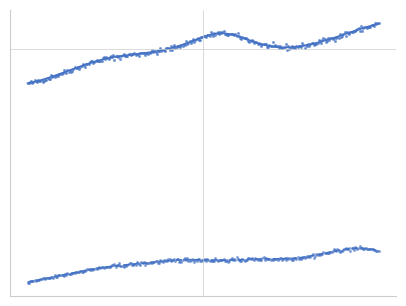

At how many categories does at least one series exceed 9319329?

10